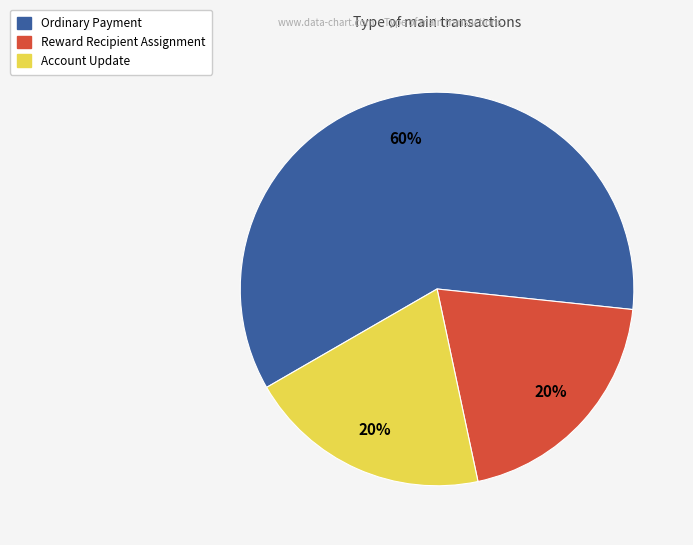

To the nearest percent, what is the difference between the largest and smallest slice percentages?

40%